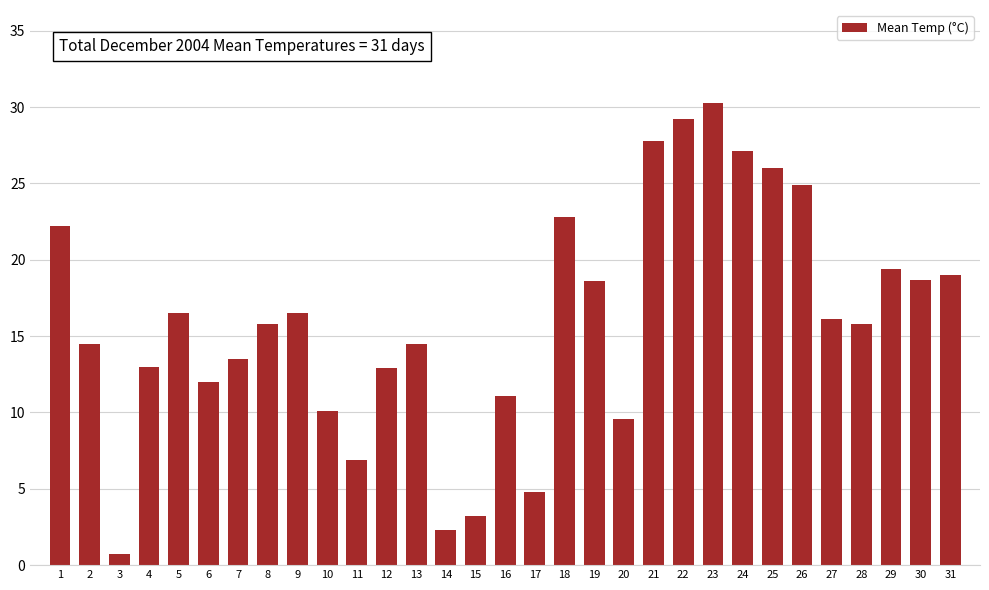

What is the value of the 24th bar from the left?

27.1